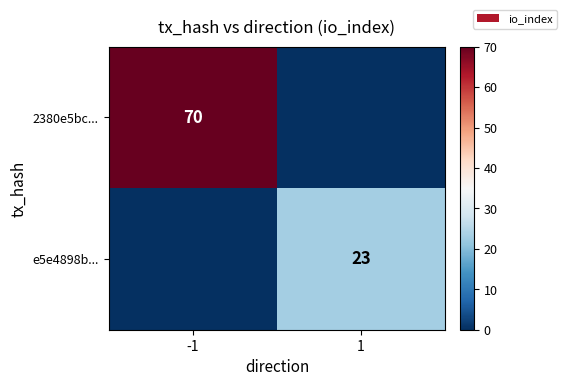

At which category does the chart reach its minimum across all series?

1